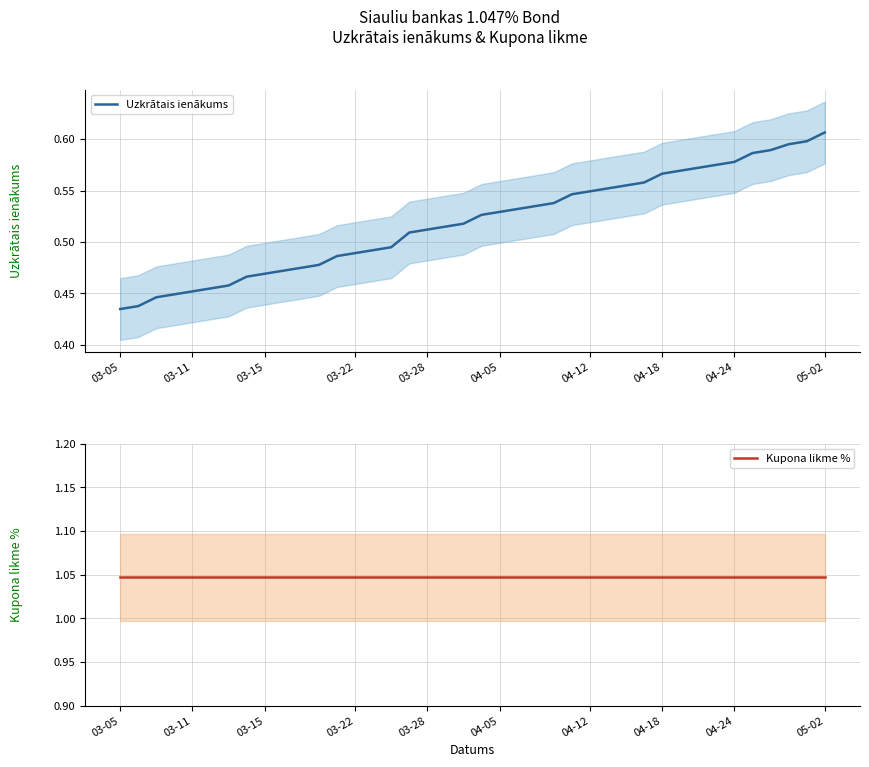

Which category has the highest value in the Uzkrātais ienākums series?

05-02